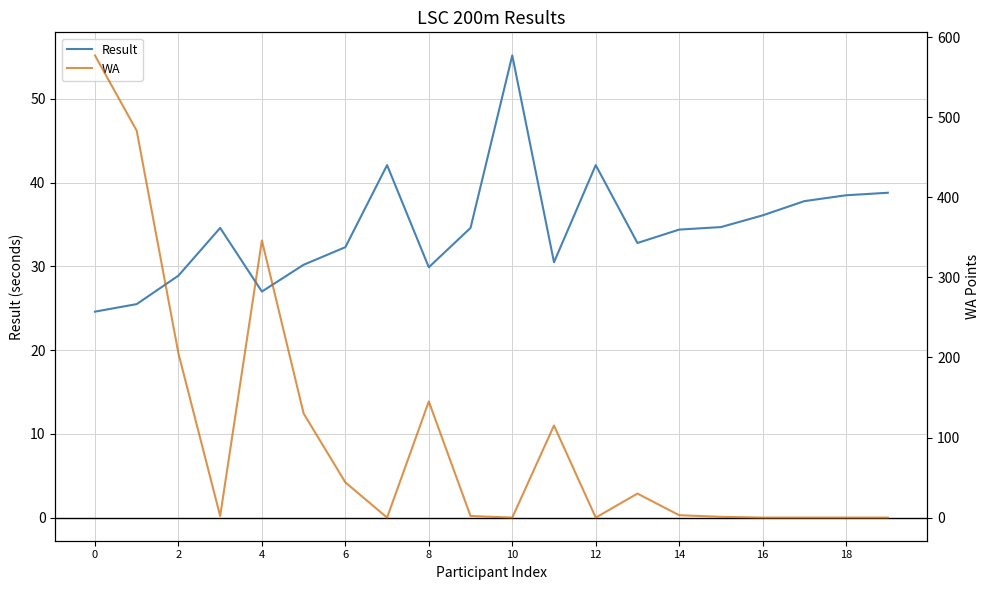

List the series in order of their overall mean, lowest first.

Result, WA